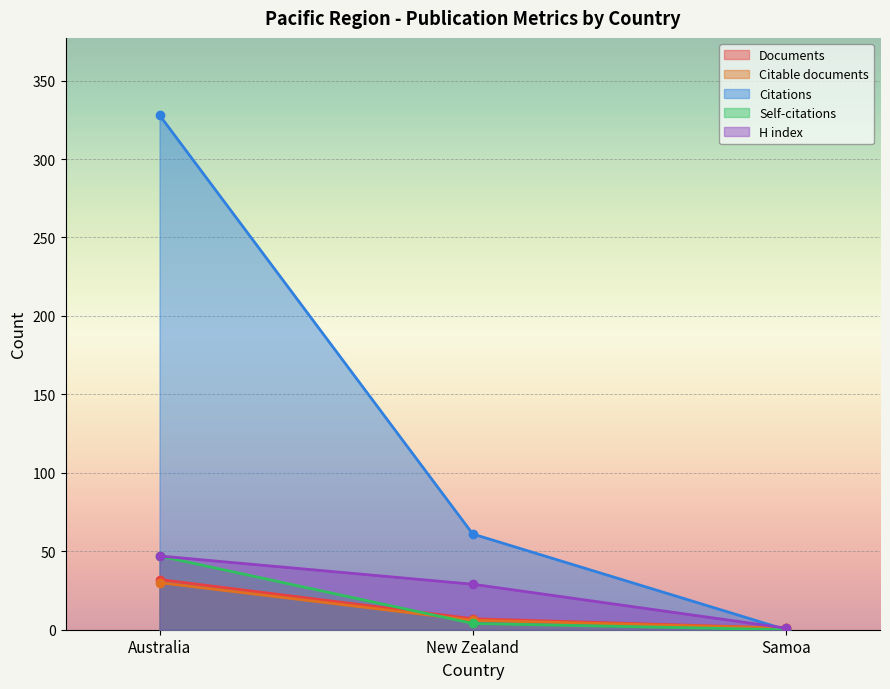

Does the chart display data point markers on the line(s)?

Yes